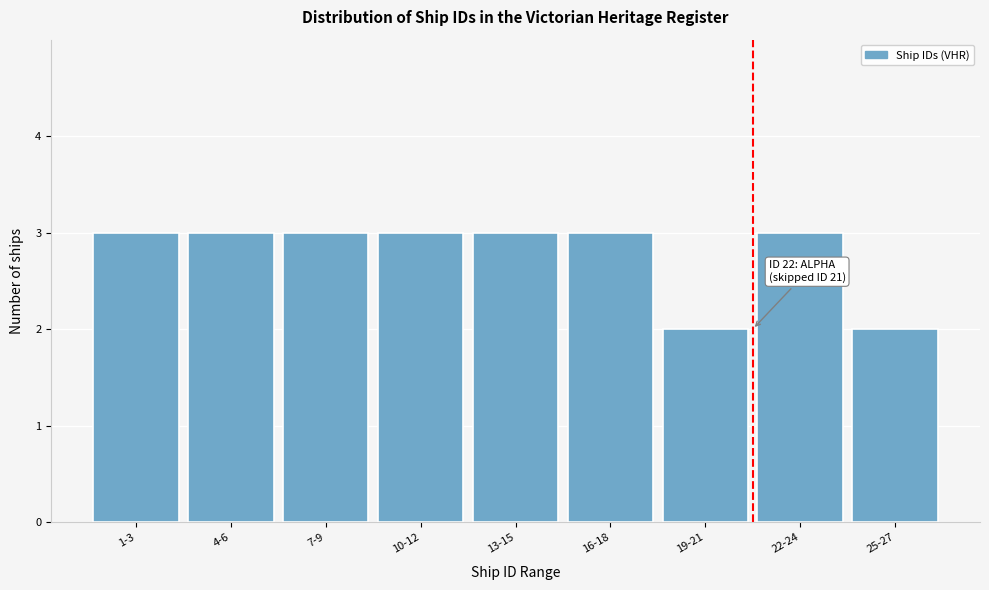

Reading right to left, transcribe all the data shown in this chart.

25-27=2	22-24=3	19-21=2	16-18=3	13-15=3	10-12=3	7-9=3	4-6=3	1-3=3